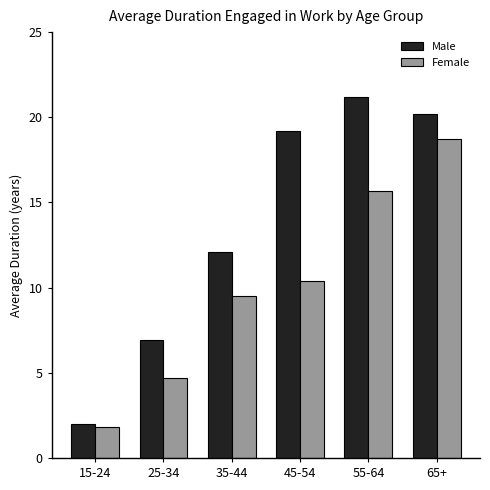

Is the value of Female at 15-24 greater than the value of Male at 45-54?

No